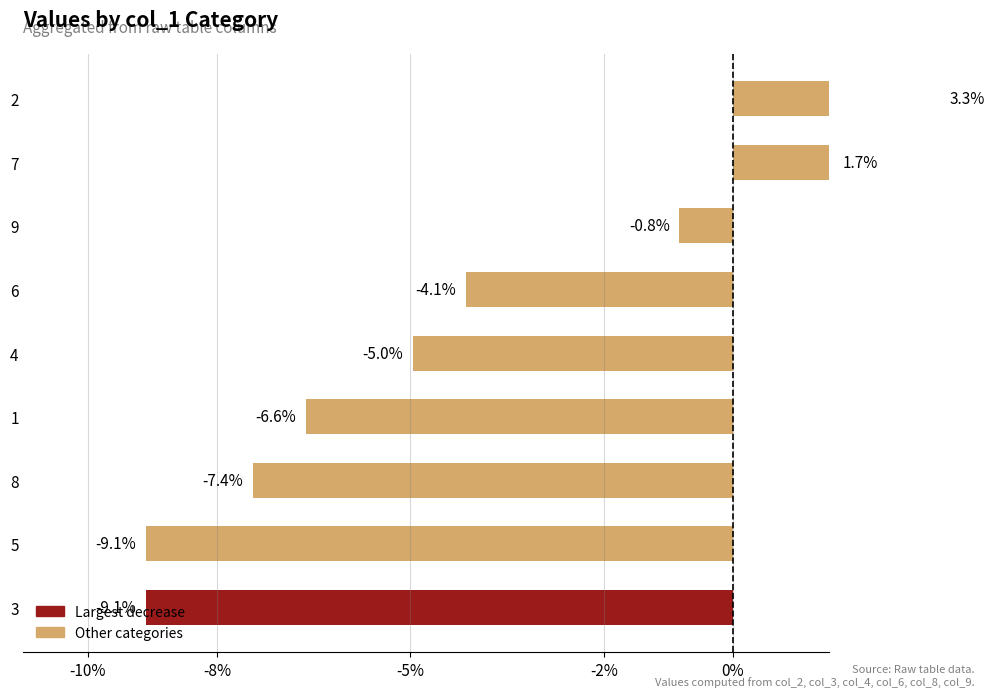

The chart shows a value of -9.1 at 3. True or false?

True